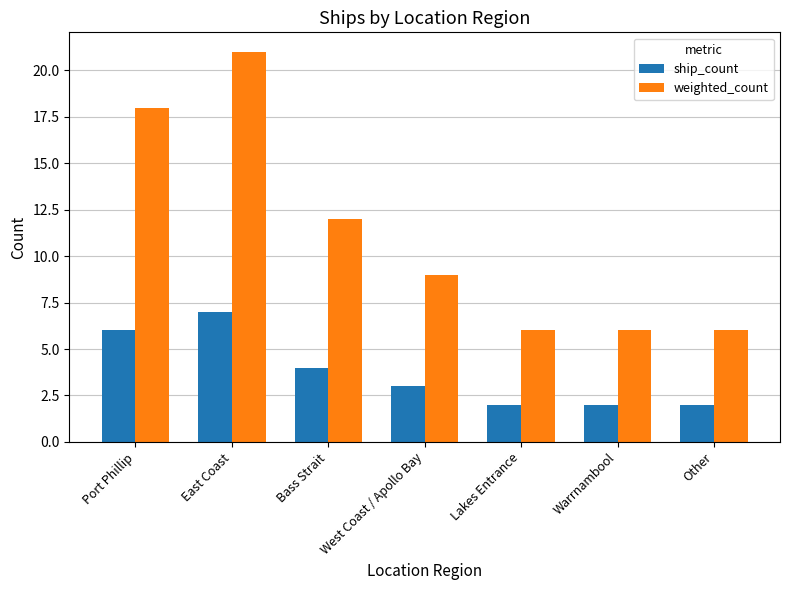

Reading right to left, list all the values displayed in this chart.

ship_count: 2	2	2	3	4	7	6
weighted_count: 6	6	6	9	12	21	18